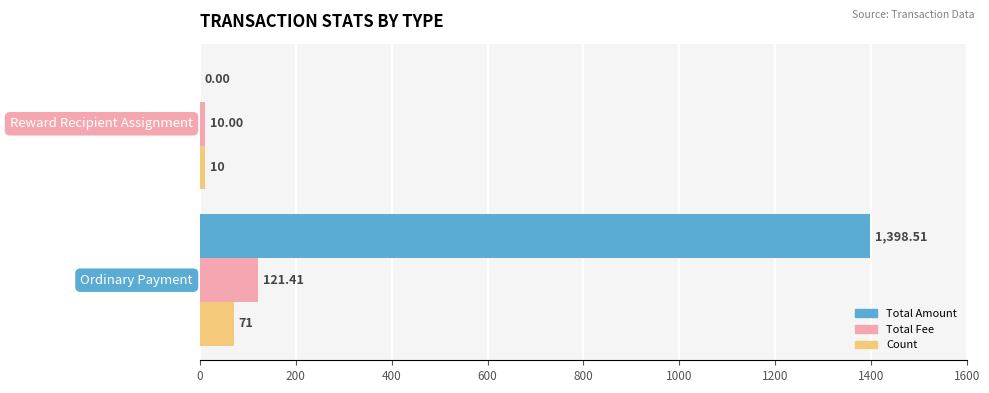

What is the sum of all Total Amount values?

1398.5